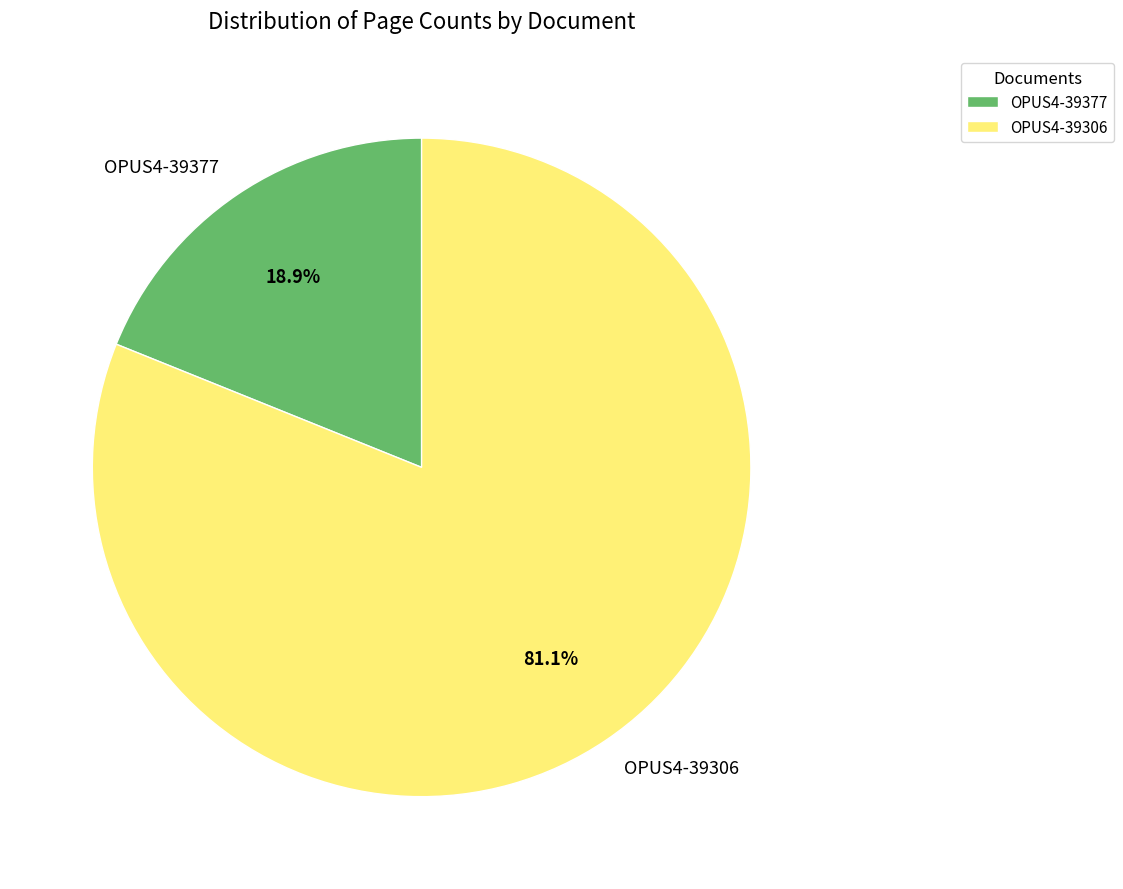

Between OPUS4-39377 and OPUS4-39306, which is larger?

OPUS4-39306